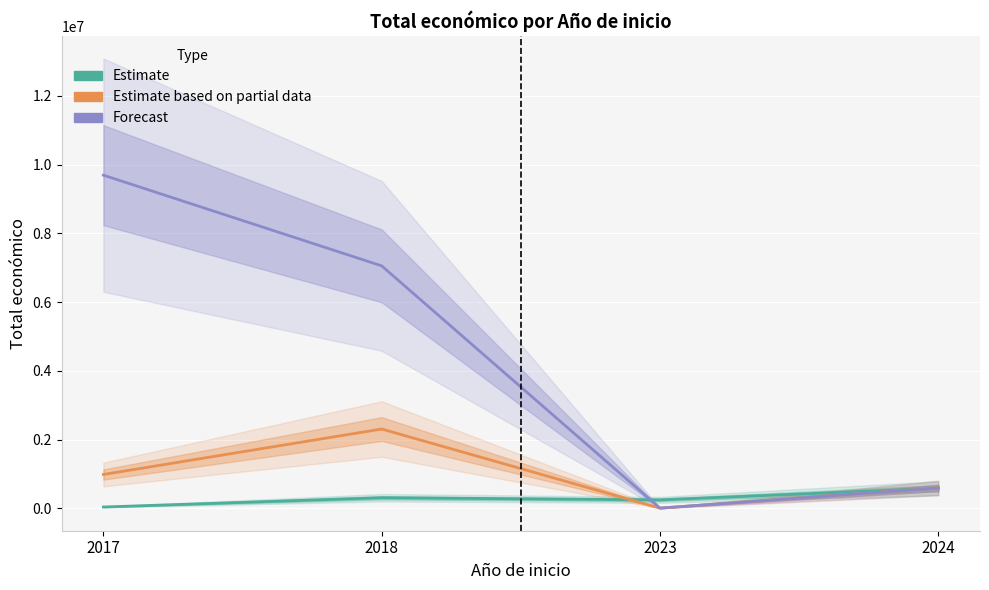

What is the difference between the maximum and second lowest values in the Estimate based on partial data series?

1711723